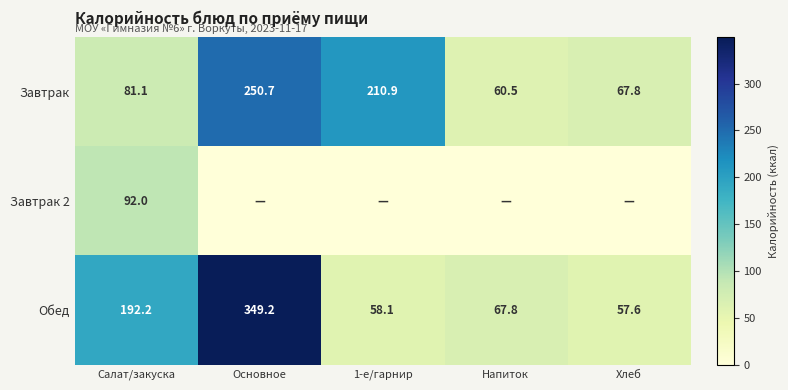

Rank the categories by Завтрак value from highest to lowest.

Основное, 1-е/гарнир, Салат/закуска, Хлеб, Напиток